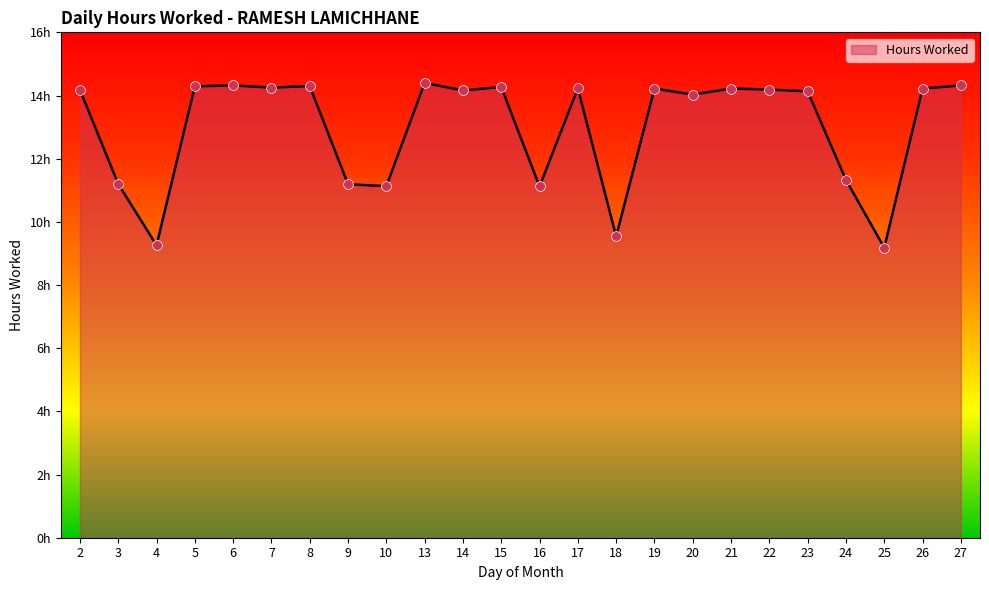

What is the change in value from 9 to 21?

+3.0